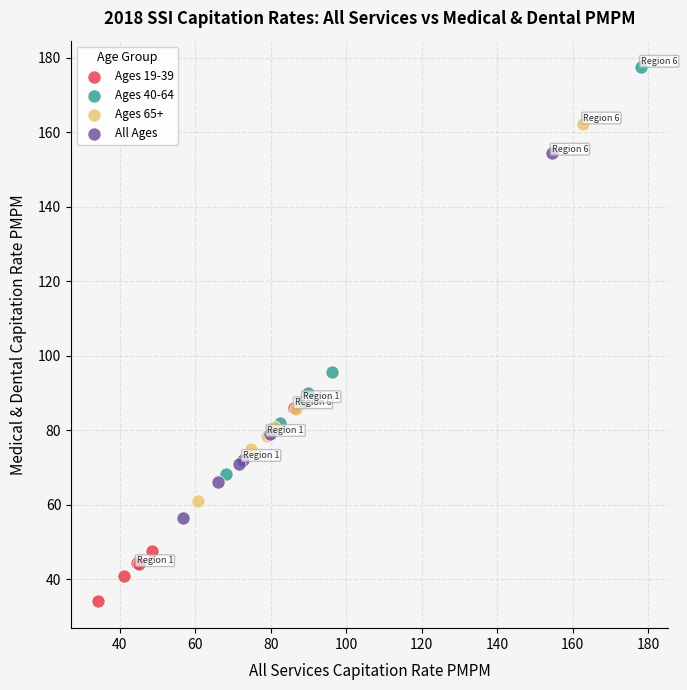

Which series has the widest spread of Y values?

Ages 40-64